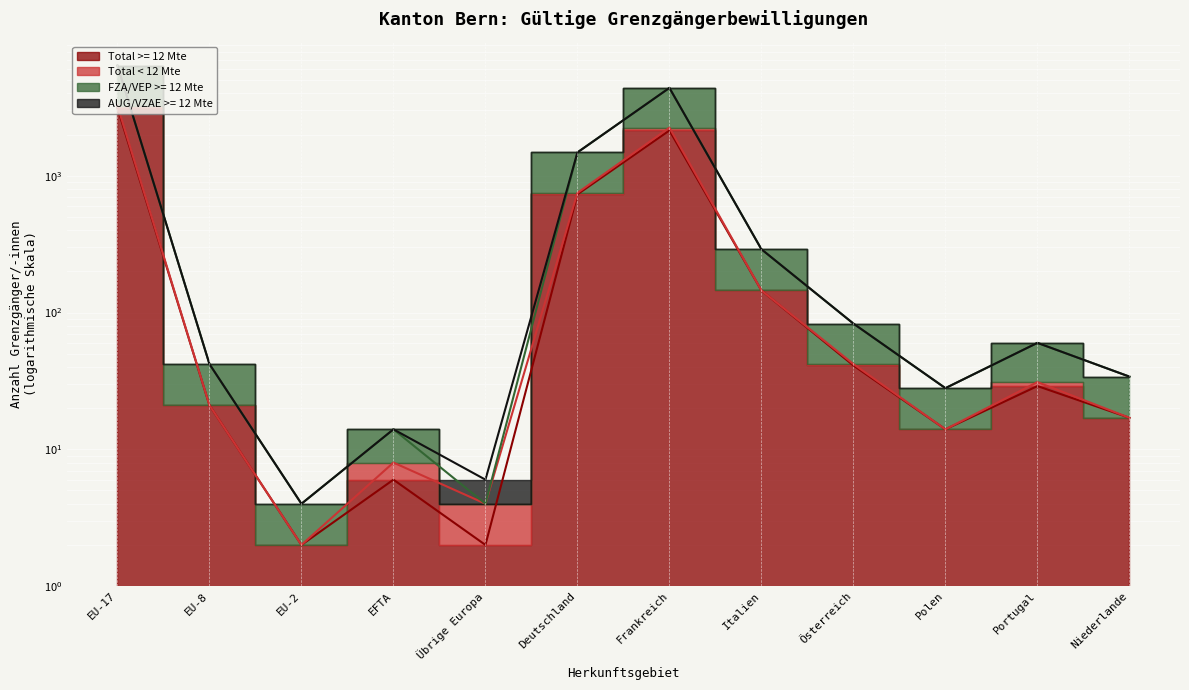

The value of Total < 12 Mte at EFTA is 8. True or false?

True